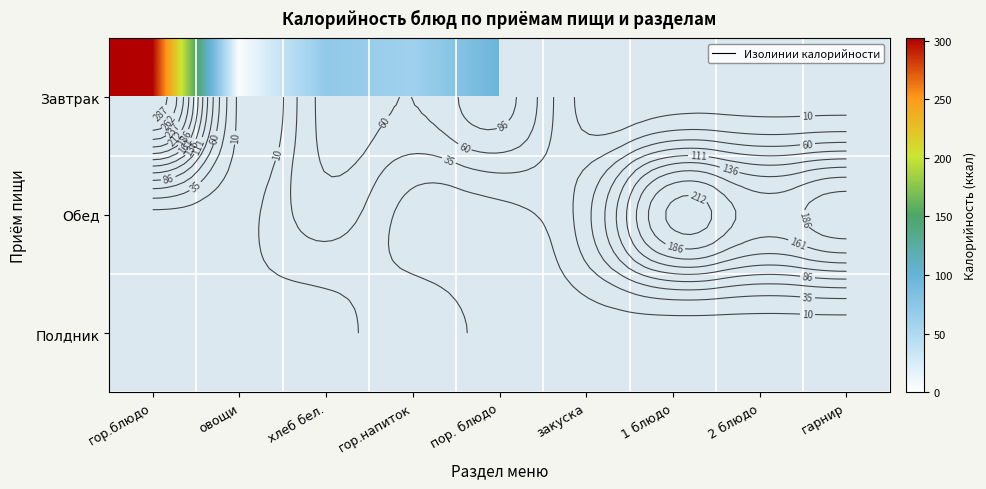

List the labels in order of Завтрак value, smallest first.

овощи, гор.напиток, хлеб бел., пор. блюдо, гор.блюдо, закуска, 1 блюдо, 2 блюдо, гарнир